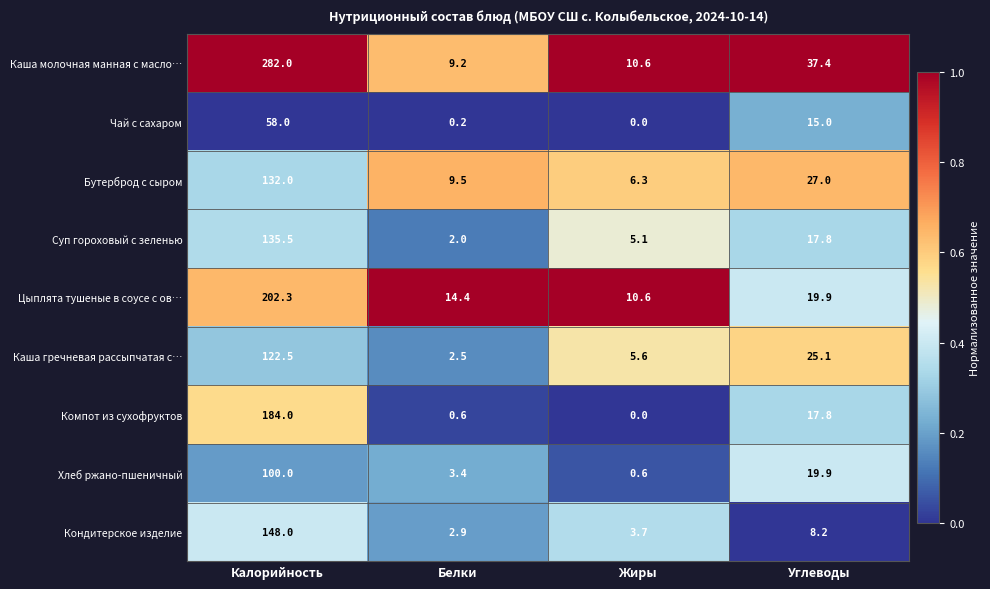

Where does the Кондитерское изделие series first go above 8?

Калорийность